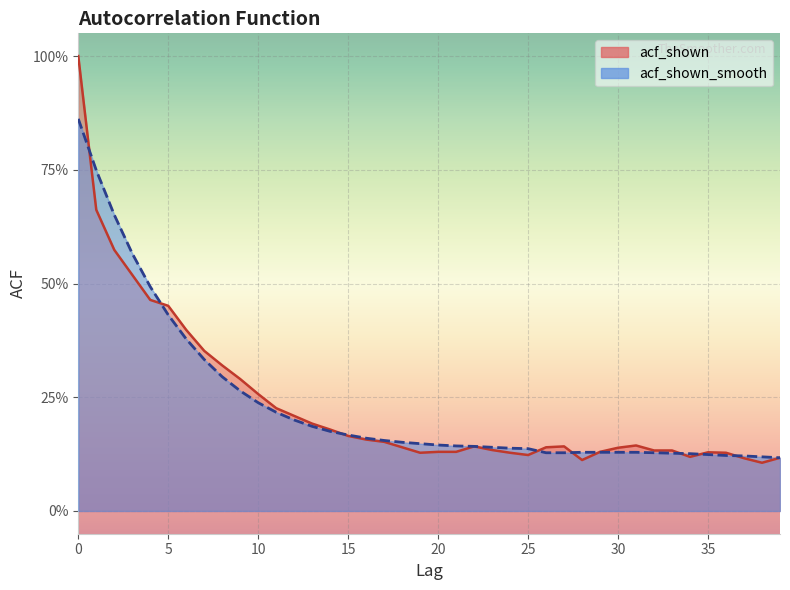

What is the difference between the second highest and second lowest values in the acf_shown series?

0.6